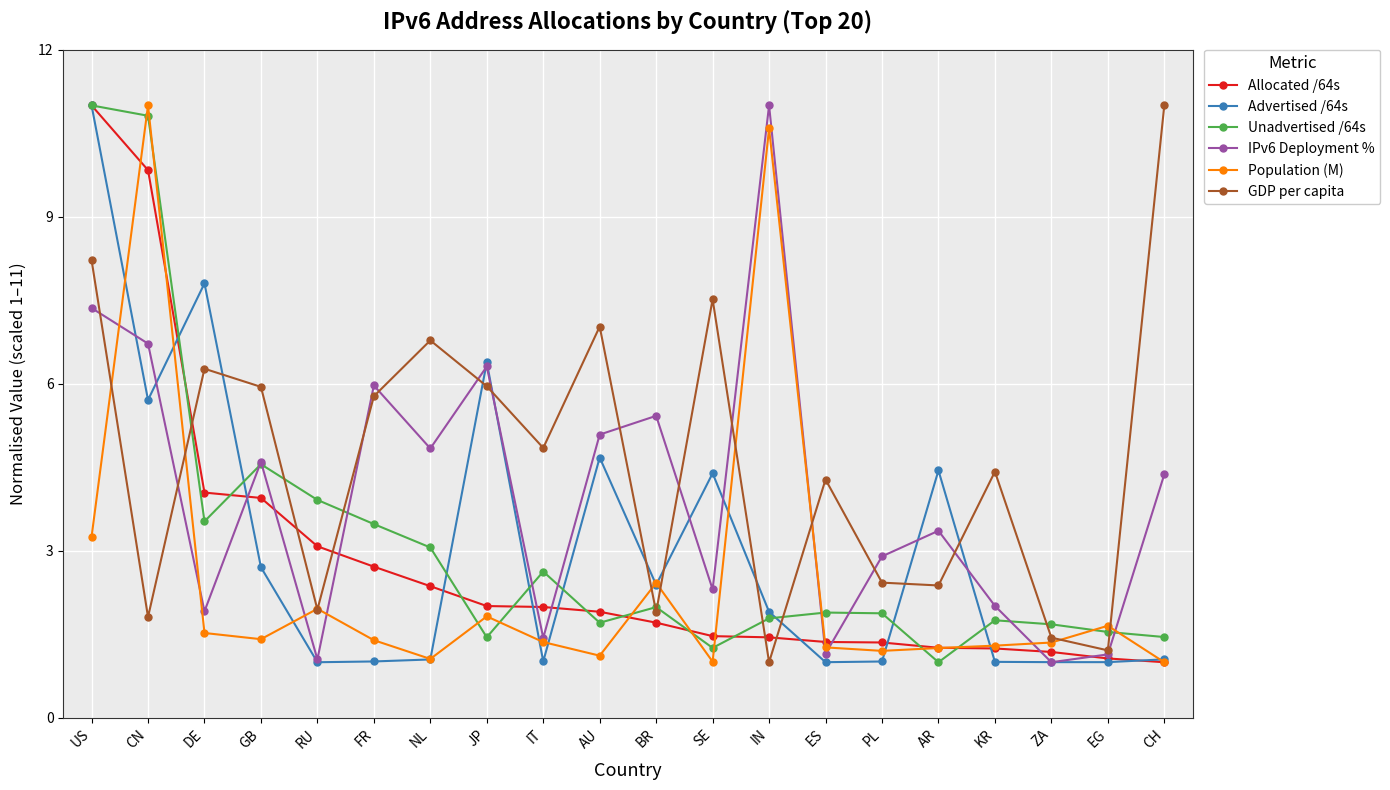

What is the difference between the highest and lowest values at JP?

4.9